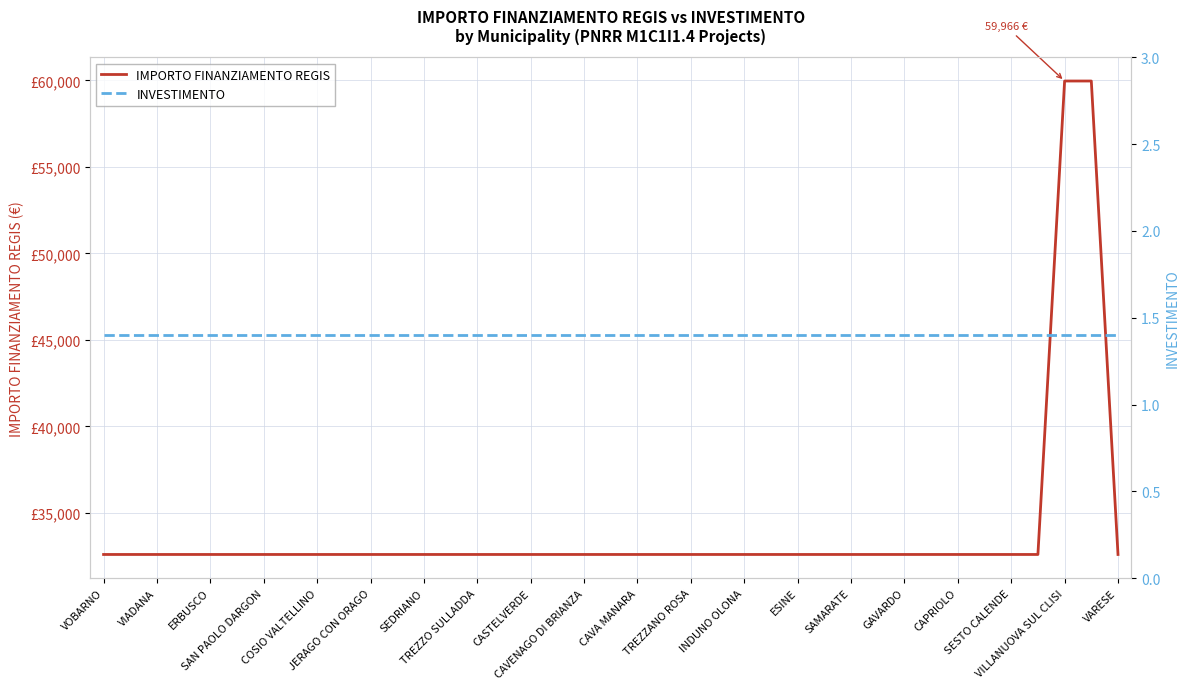

What is the total value across all series at VIADANA?

32590.4